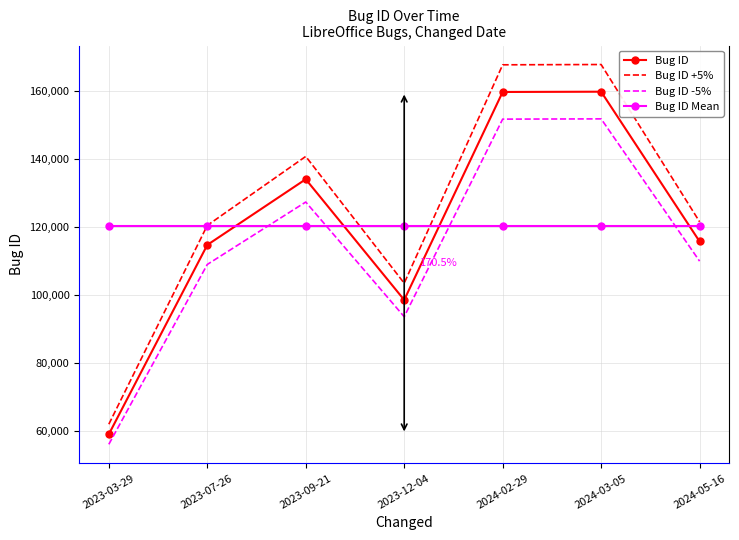

What is the average value of the Bug ID -5% series?

114319.9